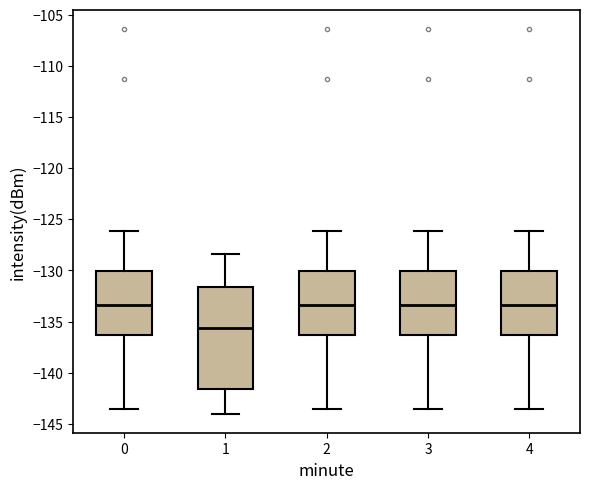

Reading left to right, transcribe this box plot: for each box, give where its median line is, the range the box spans, and where its two whiskers end, as read against the y-axis. The values are not printed on the chart, so give them approximately, as read against the axis.

0: median -133.5, box -136.5 to -130.0, whiskers -143.5 to -126.0
1: median -135.5, box -141.5 to -131.5, whiskers -144.0 to -128.5
2: median -133.5, box -136.5 to -130.0, whiskers -143.5 to -126.0
3: median -133.5, box -136.5 to -130.0, whiskers -143.5 to -126.0
4: median -133.5, box -136.5 to -130.0, whiskers -143.5 to -126.0